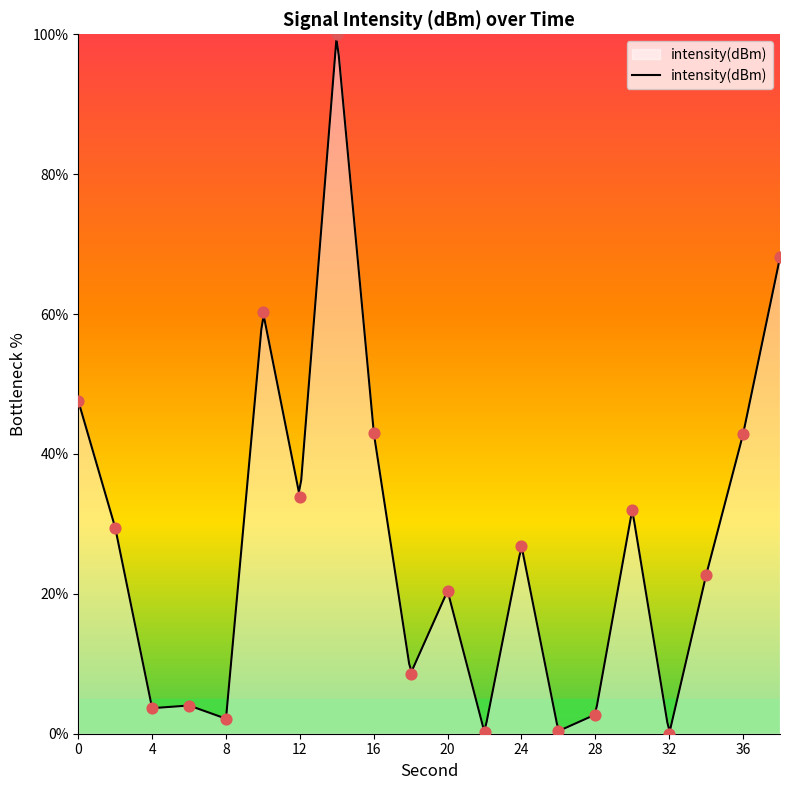

Which has a higher value, 14 or 22?

14